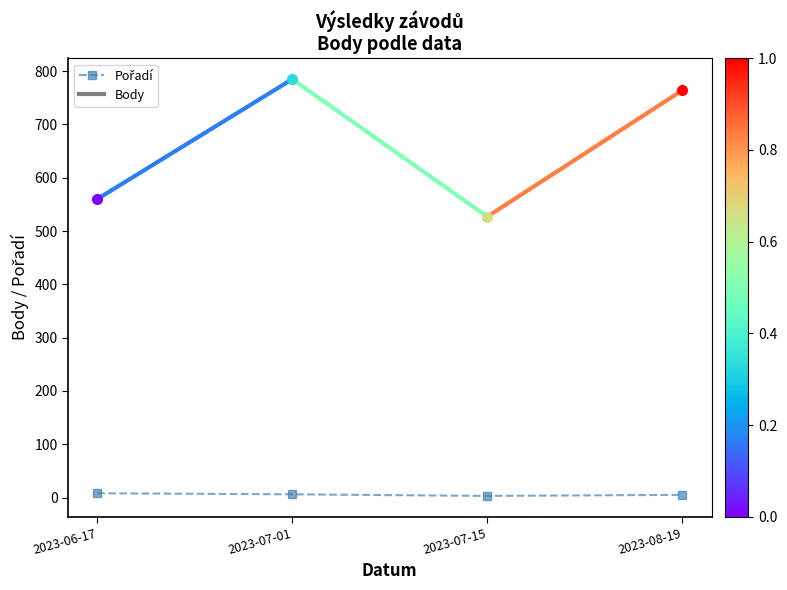

Is it true that the value at 2023-07-15 is 3?

True